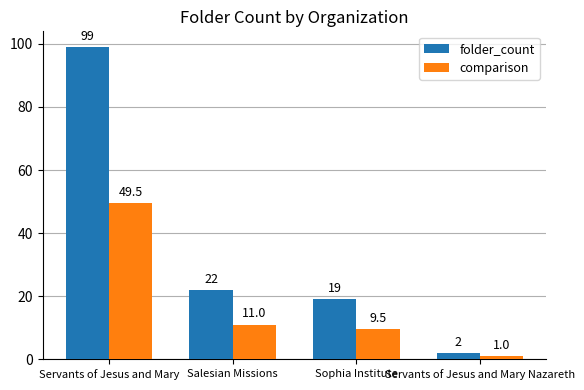

True or false: comparison has a value of 17.6 at Salesian Missions.

False